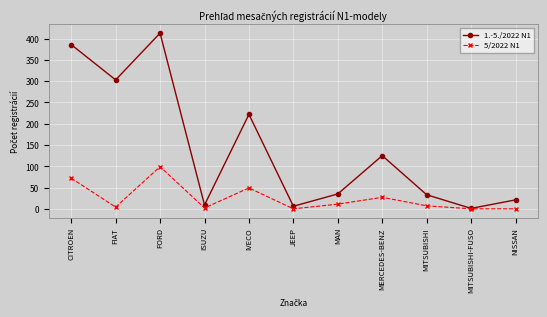

How many data points in 5/2022 N1 are less than 7?

5